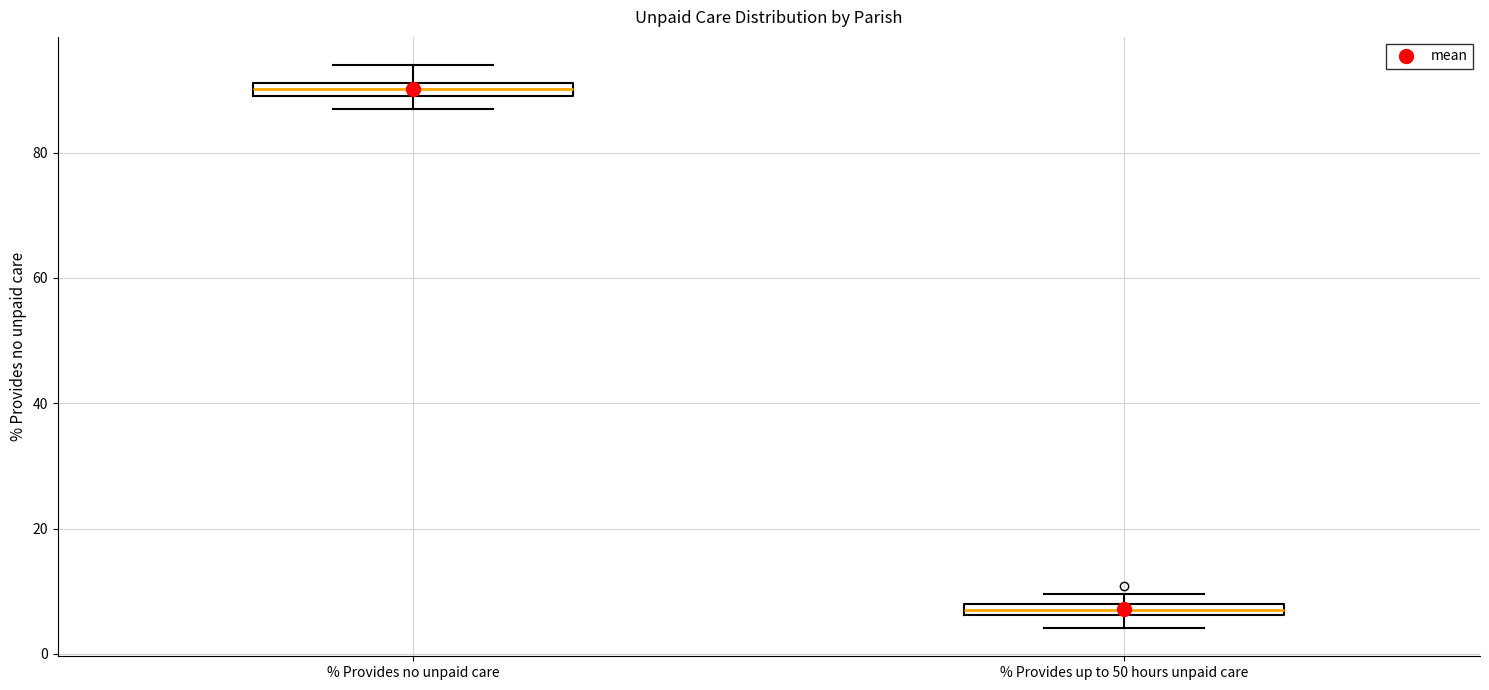

Which box has the lowest median line?

% Provides up to 50 hours unpaid care